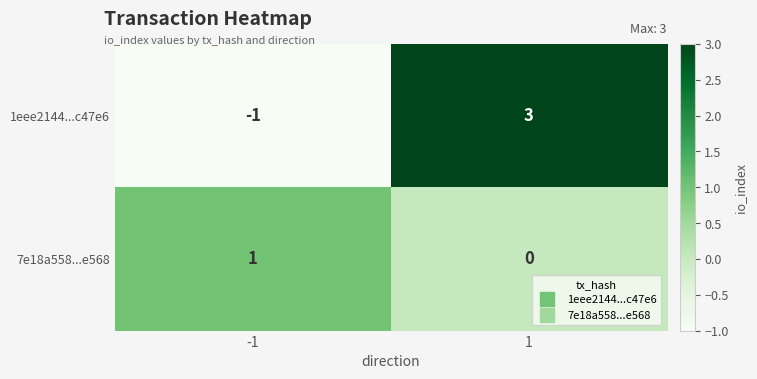

What is the minimum value shown in the chart?

-1